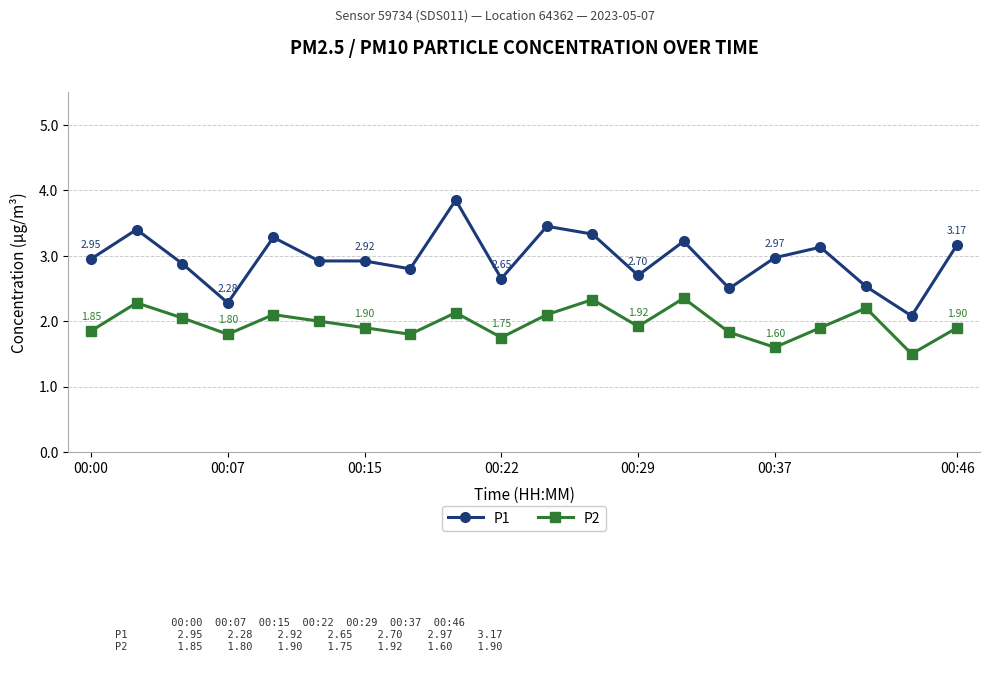

What is the sum of all P1 values?

59.0